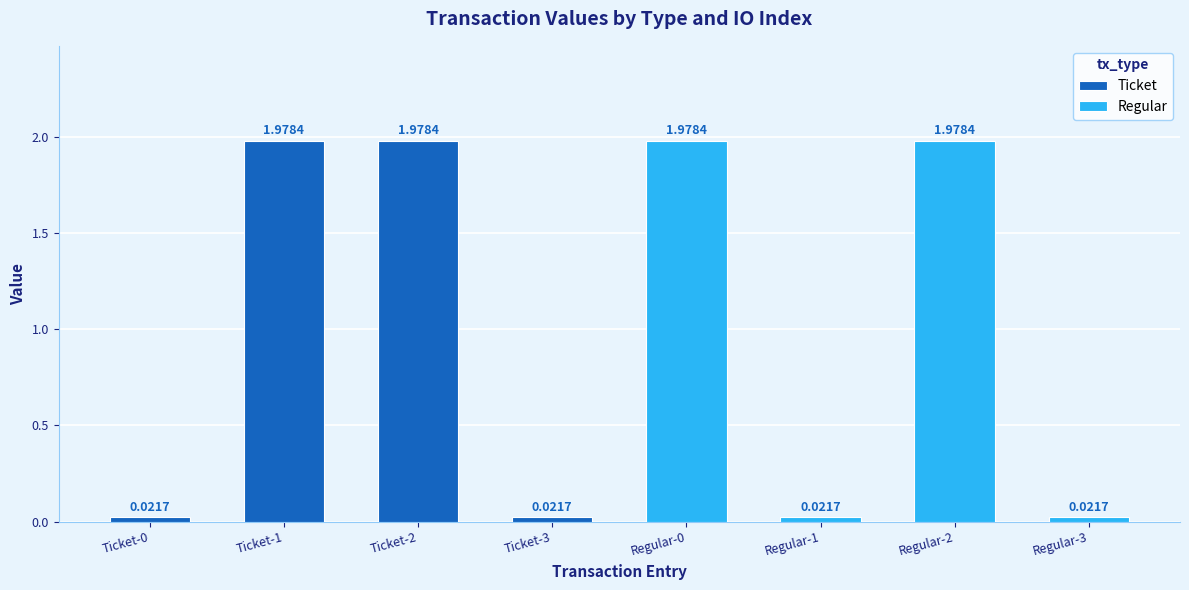

How many data points in Ticket are less than 1?

2